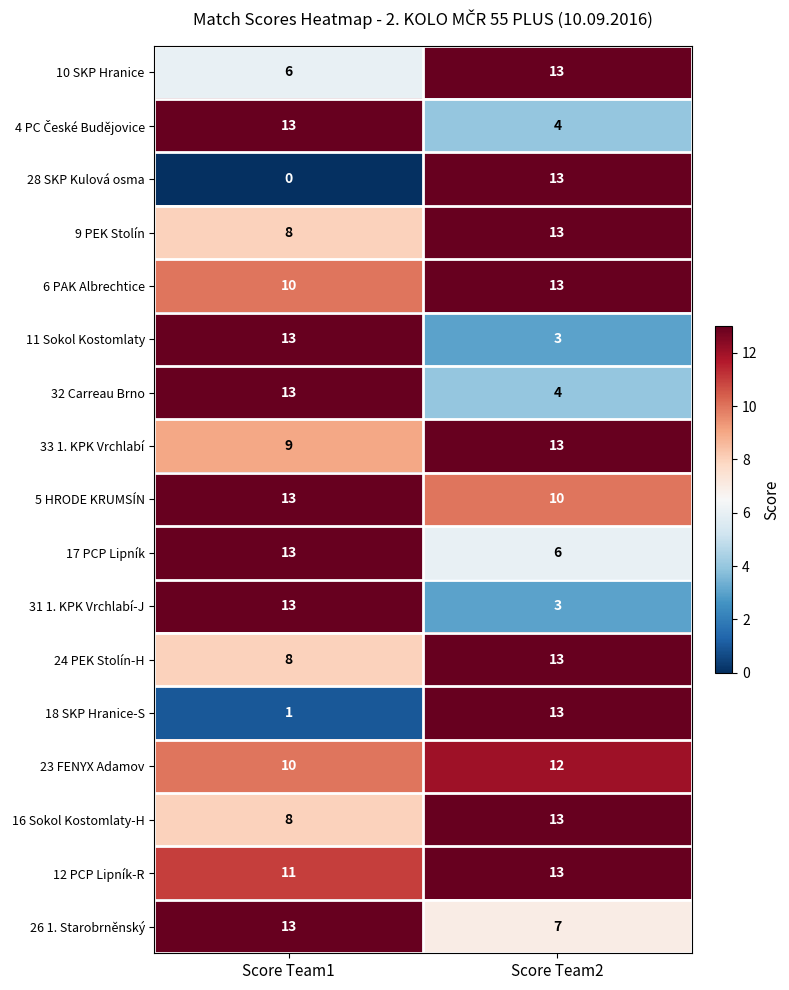

List the labels in order of 12 PCP Lipník-R value, largest first.

Score Team2, Score Team1